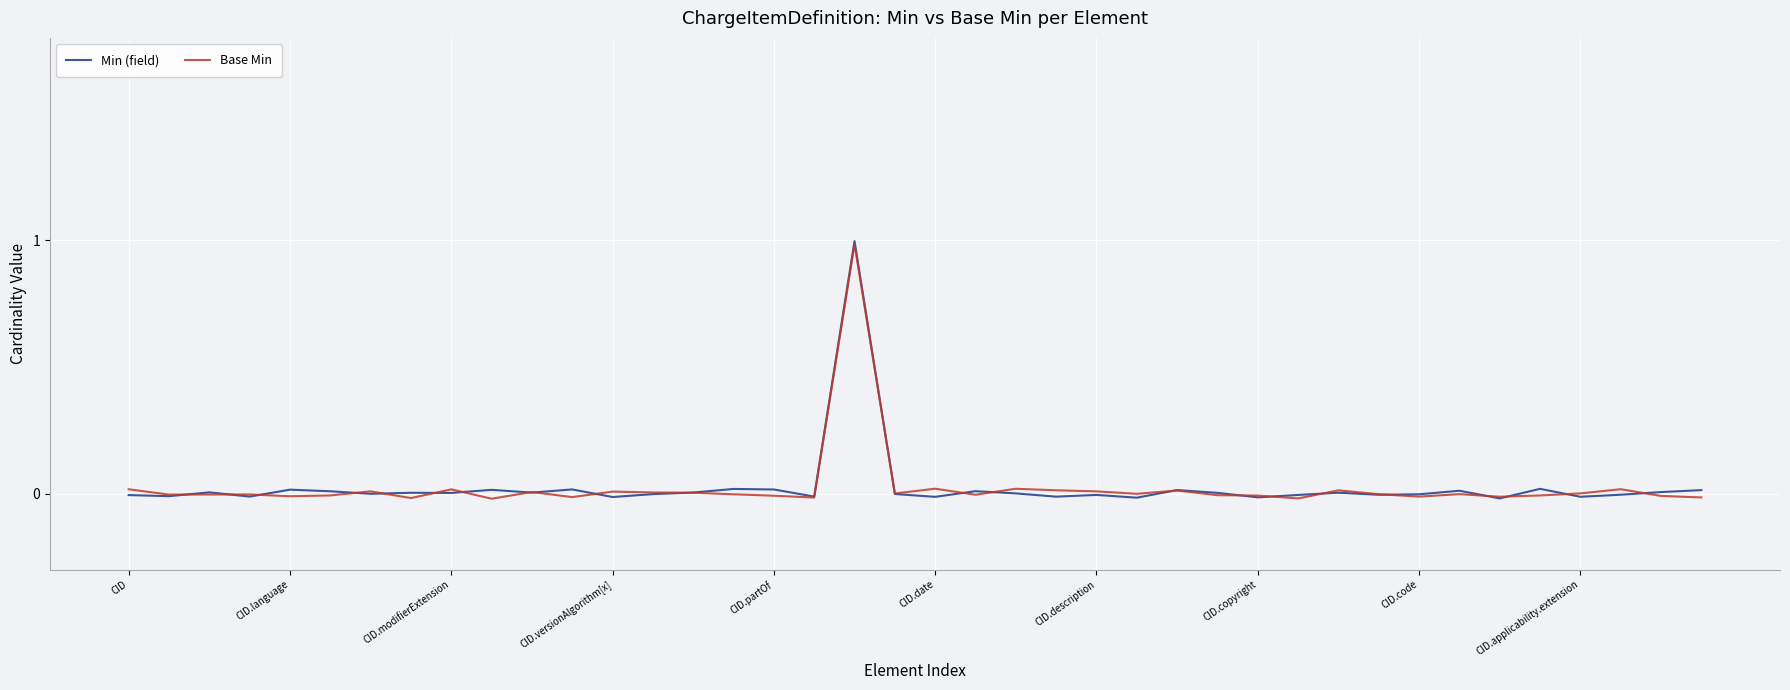

Where is the first local minimum for Base Min?

CID.language